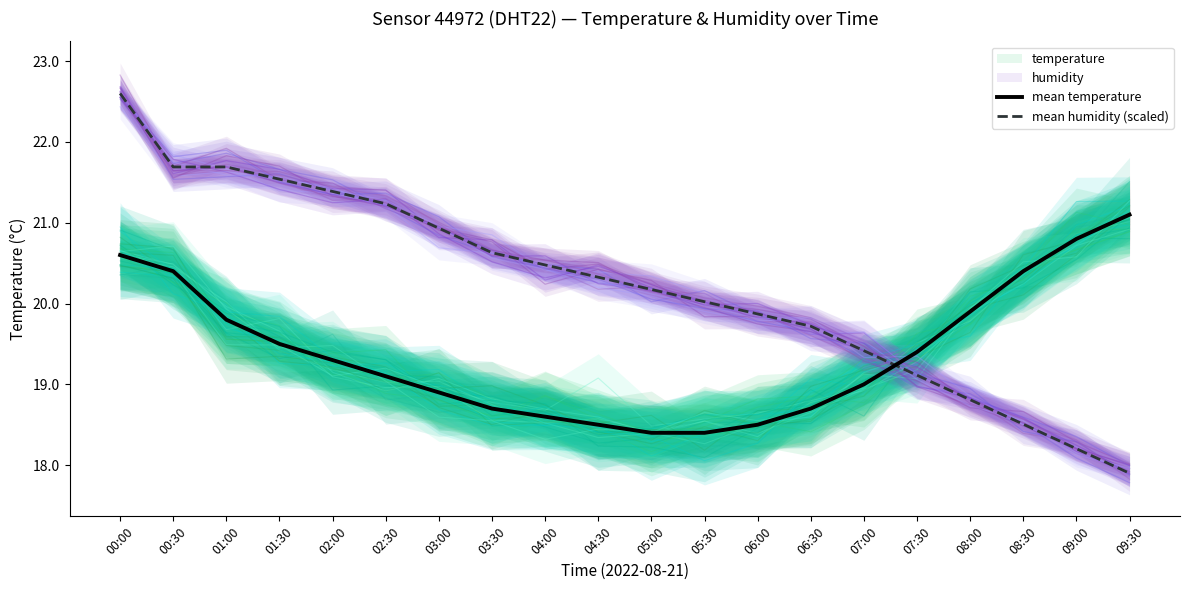

What is the spread (max minus min) of values at 08:00?

1.1